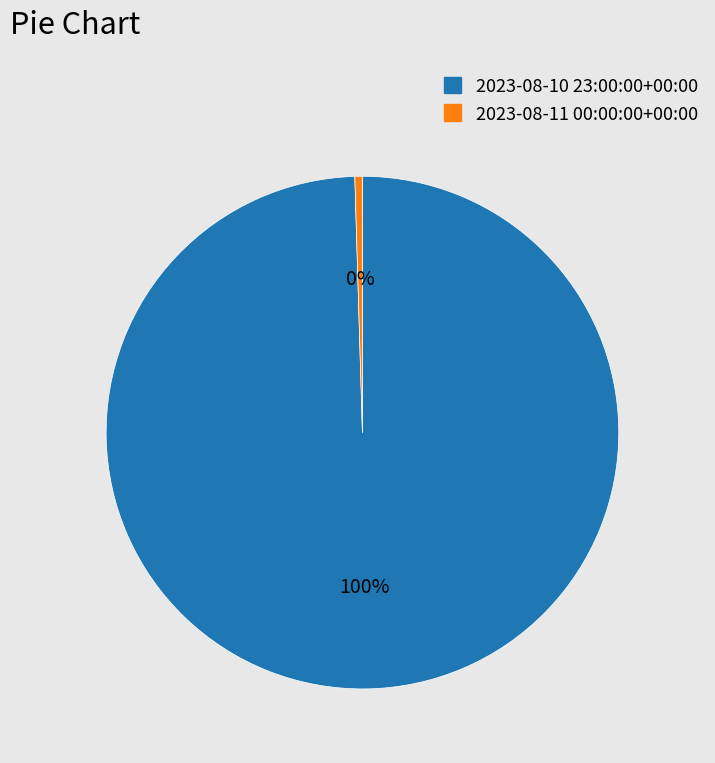

Rank the categories by value from highest to lowest.

2023-08-10 23:00:00+00:00, 2023-08-11 00:00:00+00:00